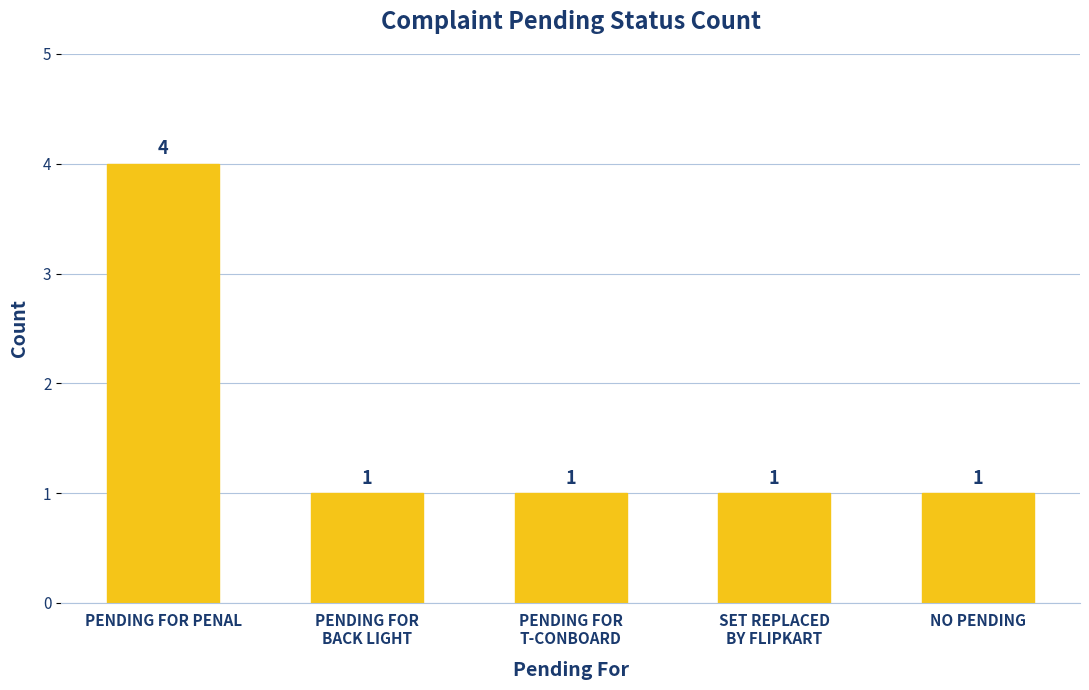

Count the number of data series in this chart.

1